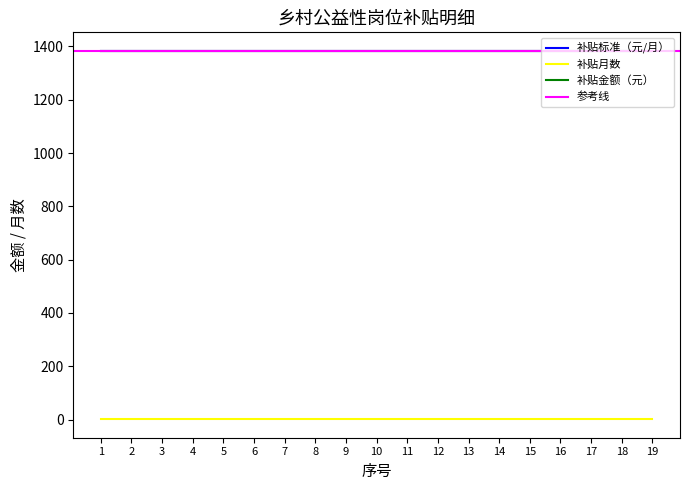

What is the value of the 补贴标准（元/月） point at the 16th from the left?

1384